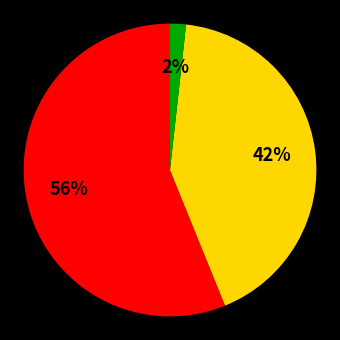

Does any single category account for the majority?

Yes